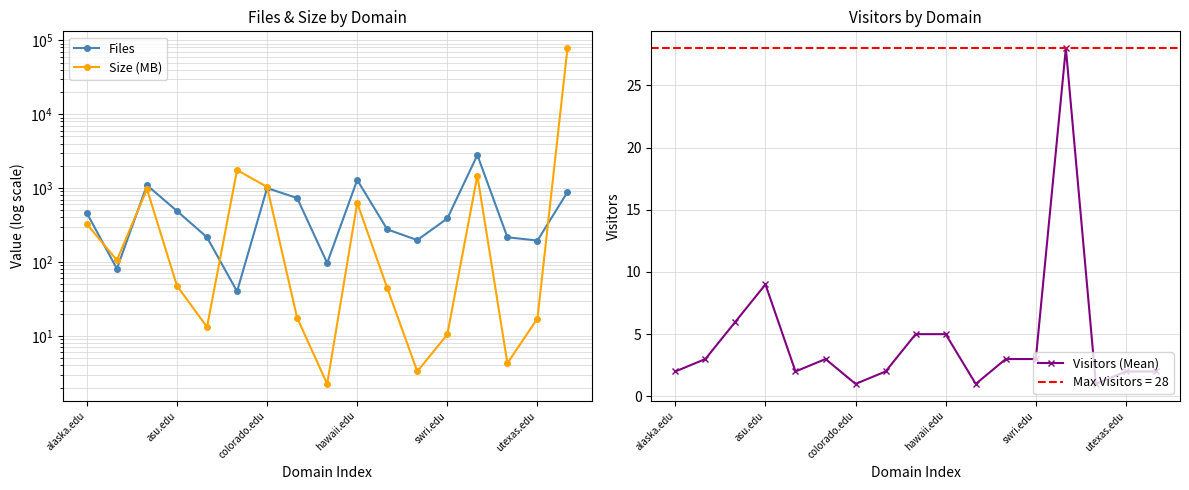

What position from the left is 11?

12